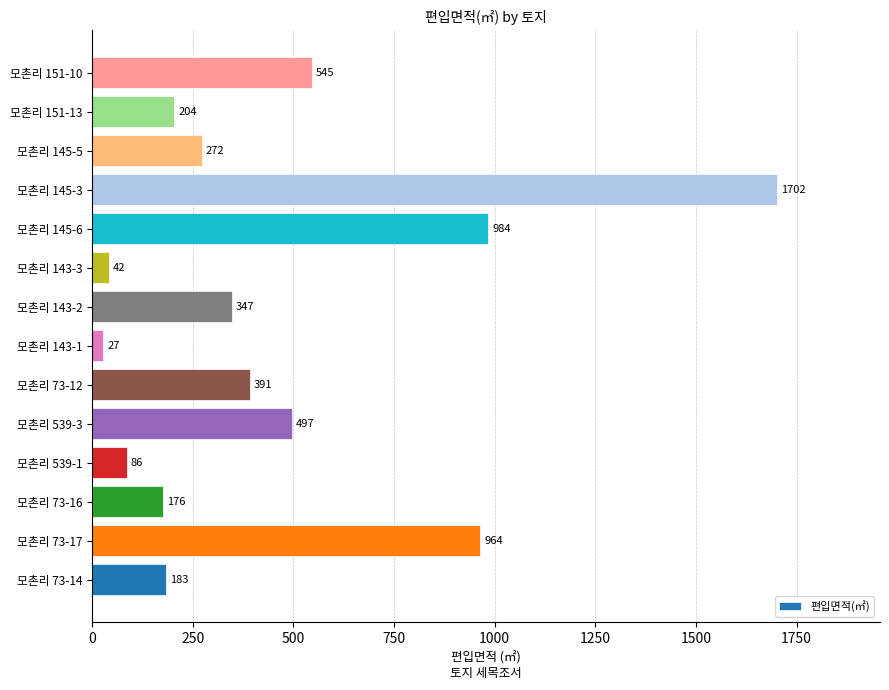

Where is the data nearest to the value 864?

모촌리 73-17